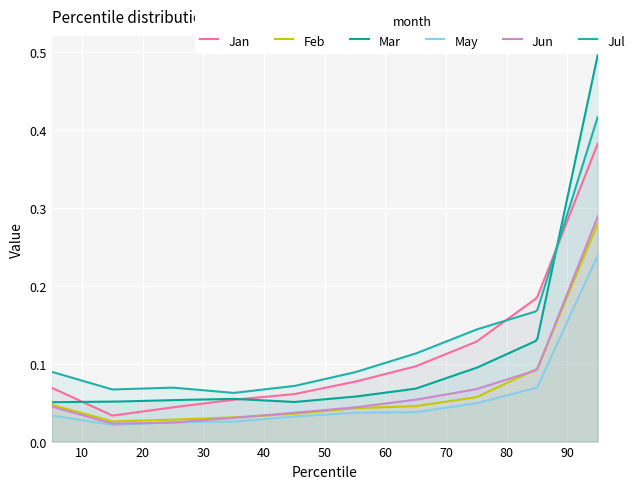

Which series has the largest total across all categories?

Jul